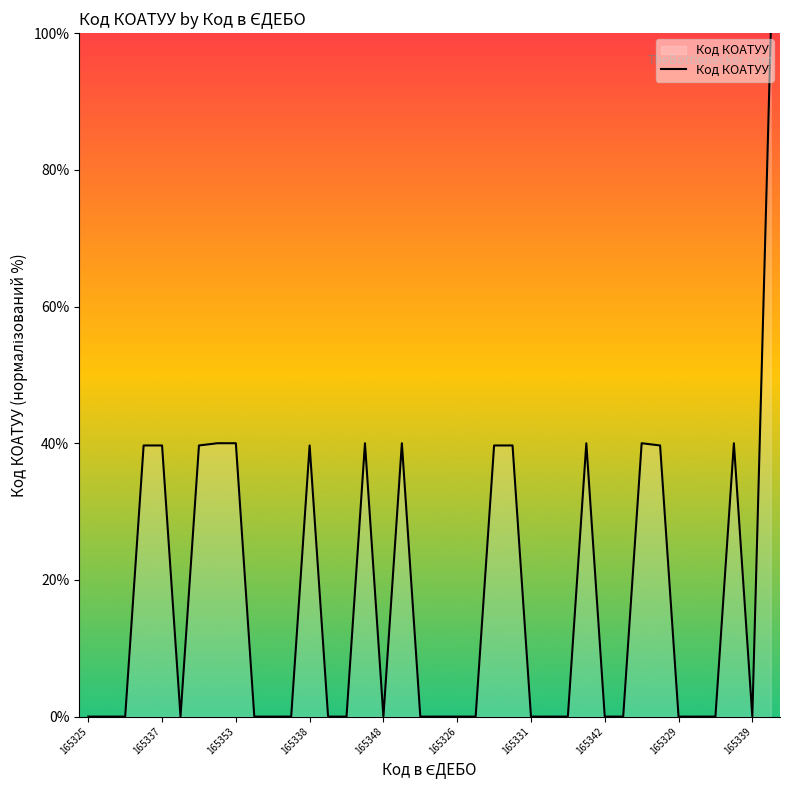

What is the greatest value displayed?

100.0